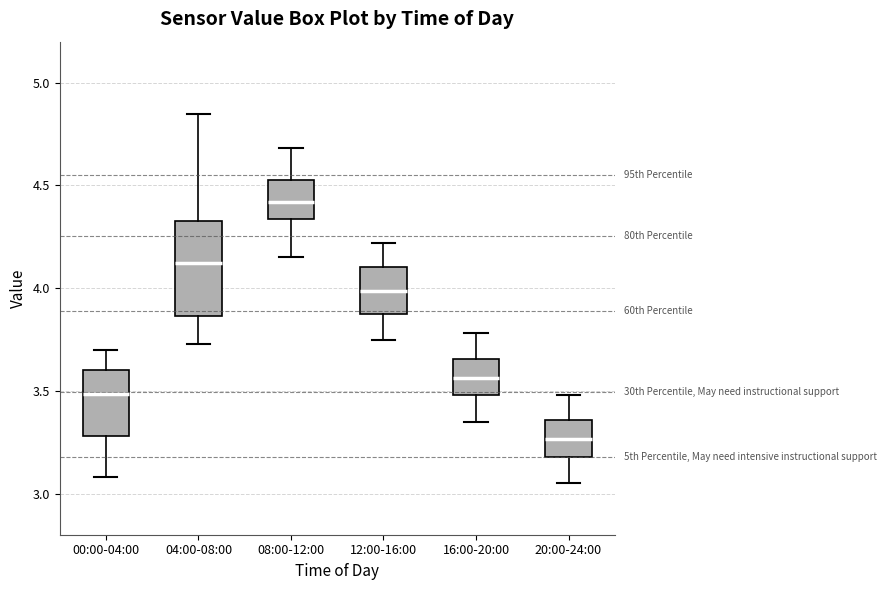

Reading left to right, transcribe this box plot: for each box, give where its median line is, the range the box spans, and where its two whiskers end, as read against the y-axis. The values are not printed on the chart, so give them approximately, as read against the axis.

00:00-04:00: median 3.50, box 3.30 to 3.60, whiskers 3.10 to 3.70
04:00-08:00: median 4.15, box 3.85 to 4.35, whiskers 3.75 to 4.85
08:00-12:00: median 4.40, box 4.35 to 4.55, whiskers 4.15 to 4.70
12:00-16:00: median 4.00, box 3.85 to 4.10, whiskers 3.75 to 4.20
16:00-20:00: median 3.55, box 3.50 to 3.65, whiskers 3.35 to 3.80
20:00-24:00: median 3.25, box 3.20 to 3.35, whiskers 3.05 to 3.50